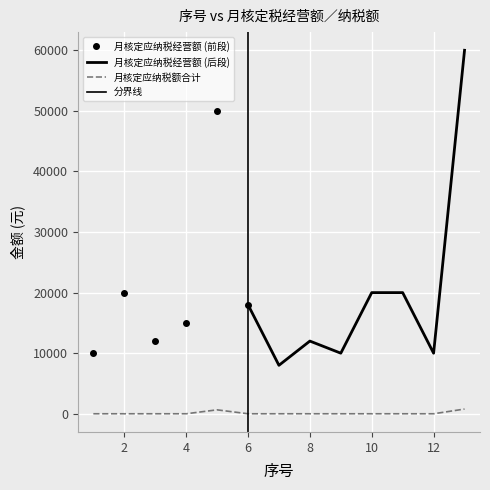

Which category has the lowest value across all series?

1